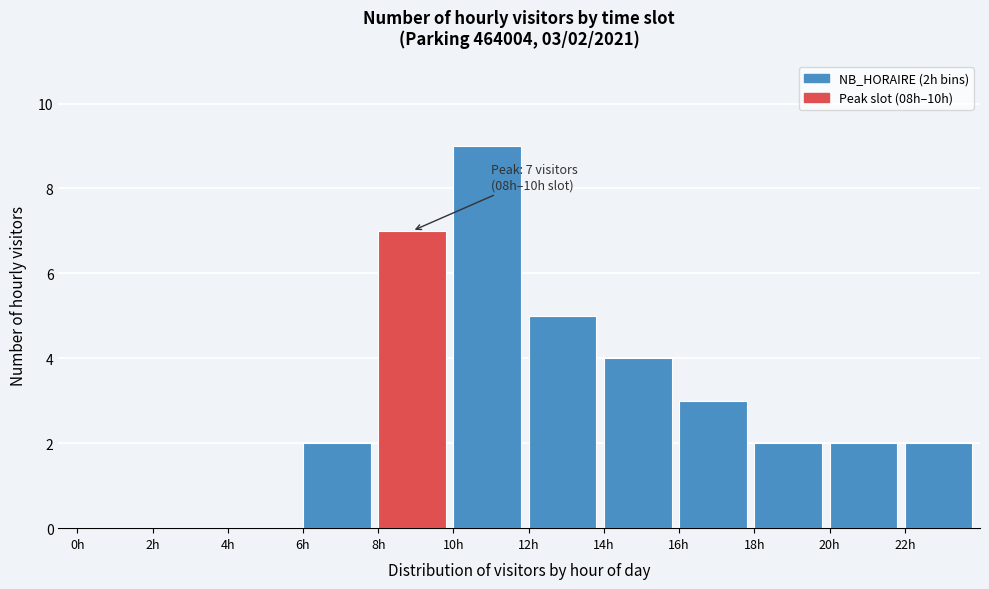

Reading left to right, what are all the values shown in this chart?

0h=0	2h=0	4h=0	6h=2	8h=7	10h=9	12h=5	14h=4	16h=3	18h=2	20h=2	22h=2